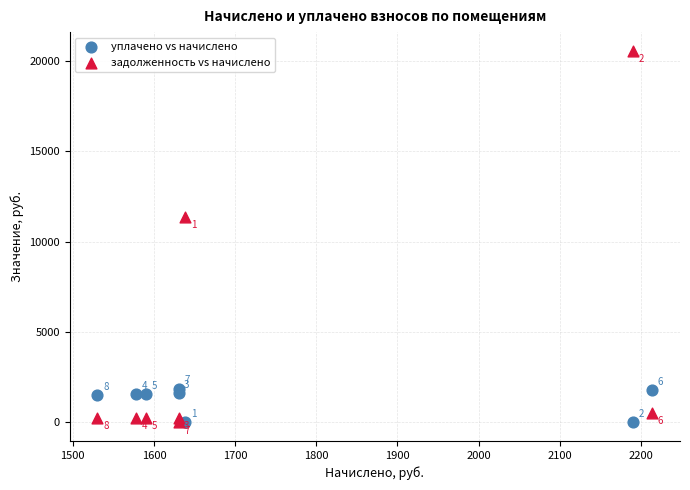

In the уплачено vs начислено series, what Y value is closest to 937?

1504.4